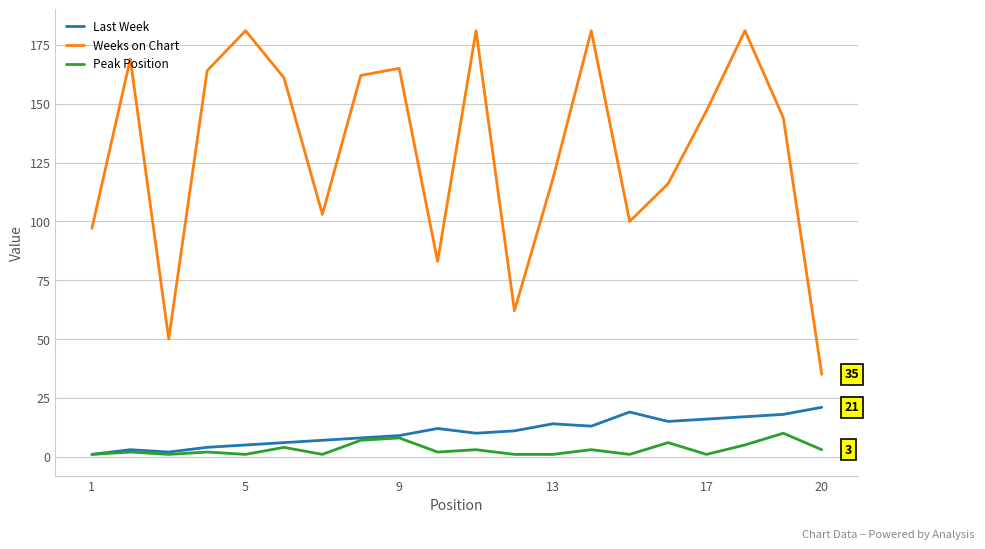

True or false: Peak Position and Weeks on Chart cross at least once.

False